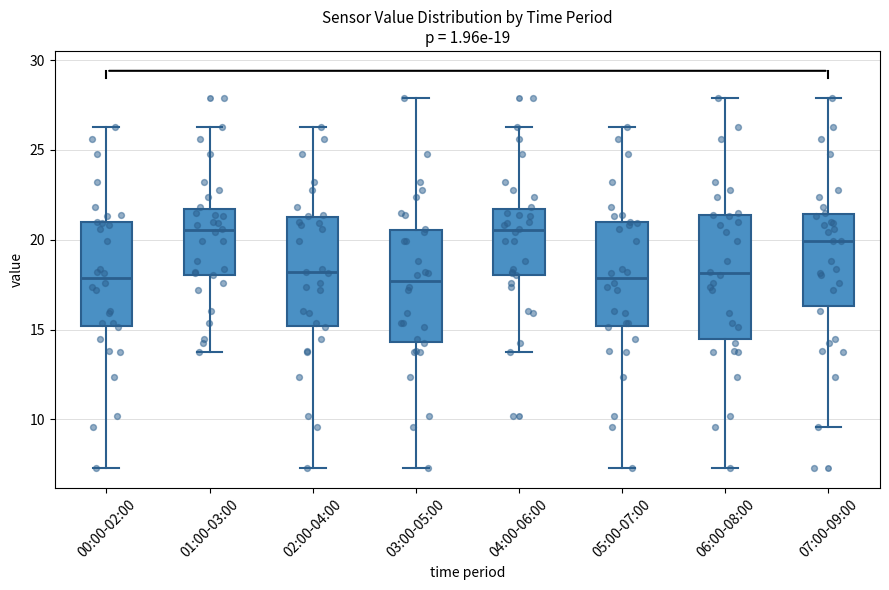

Which box is the tallest, from its lower edge to its upper edge?

06:00-08:00